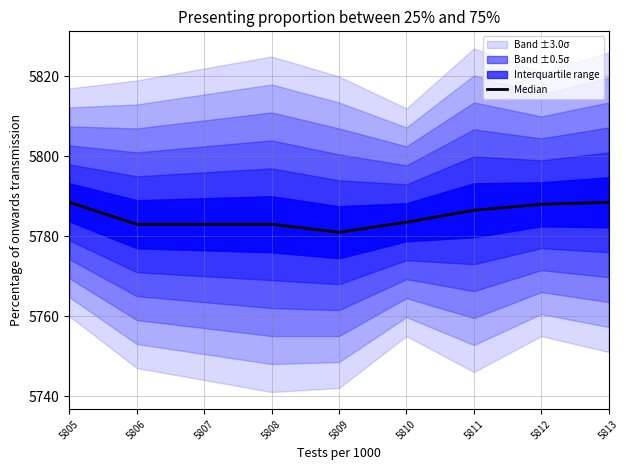

Is this an area chart (filled region under the line)?

No